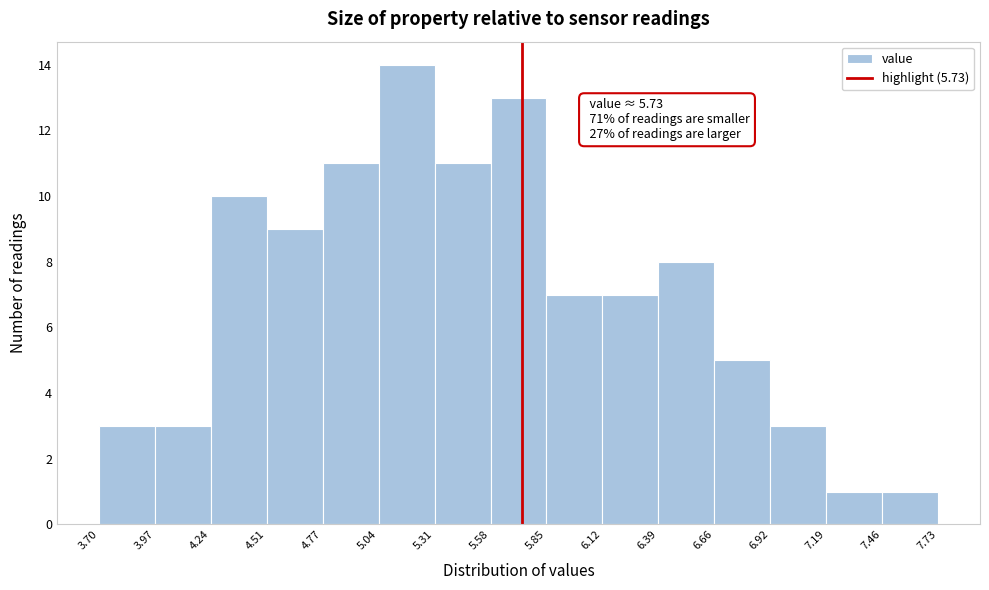

Which range on the x-axis has the tallest bar?

5.04 to 5.31